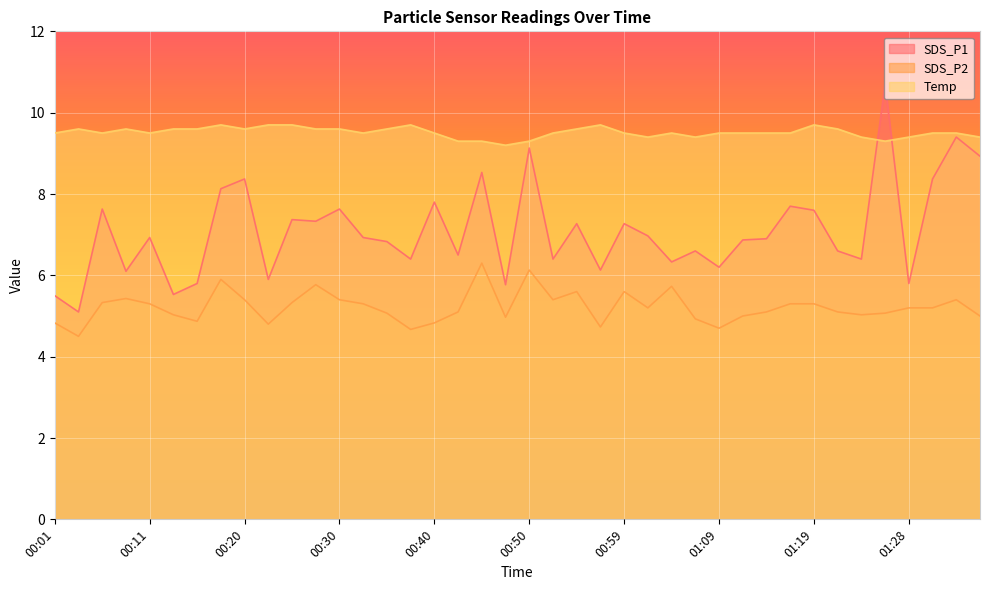

At which label does SDS_P2 reach its peak?

00:45